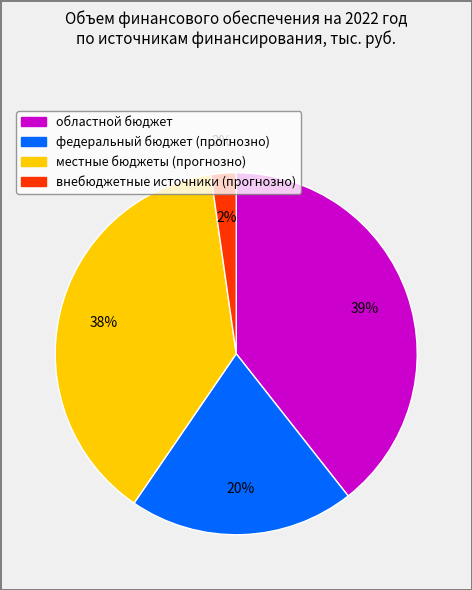

How many slices are in this pie chart?

4